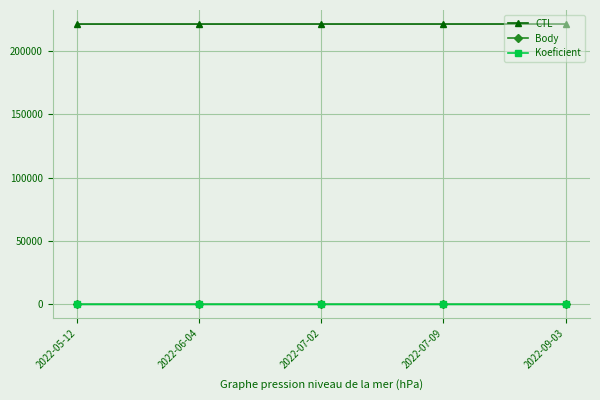

What is the label of the 3rd point from the left?

2022-07-02